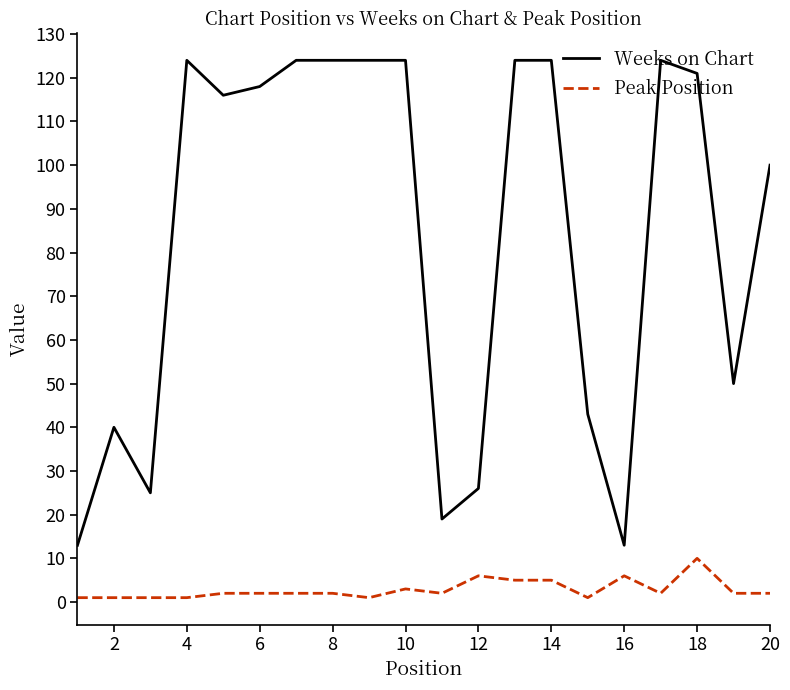

Which series has the largest total across all categories?

Weeks on Chart